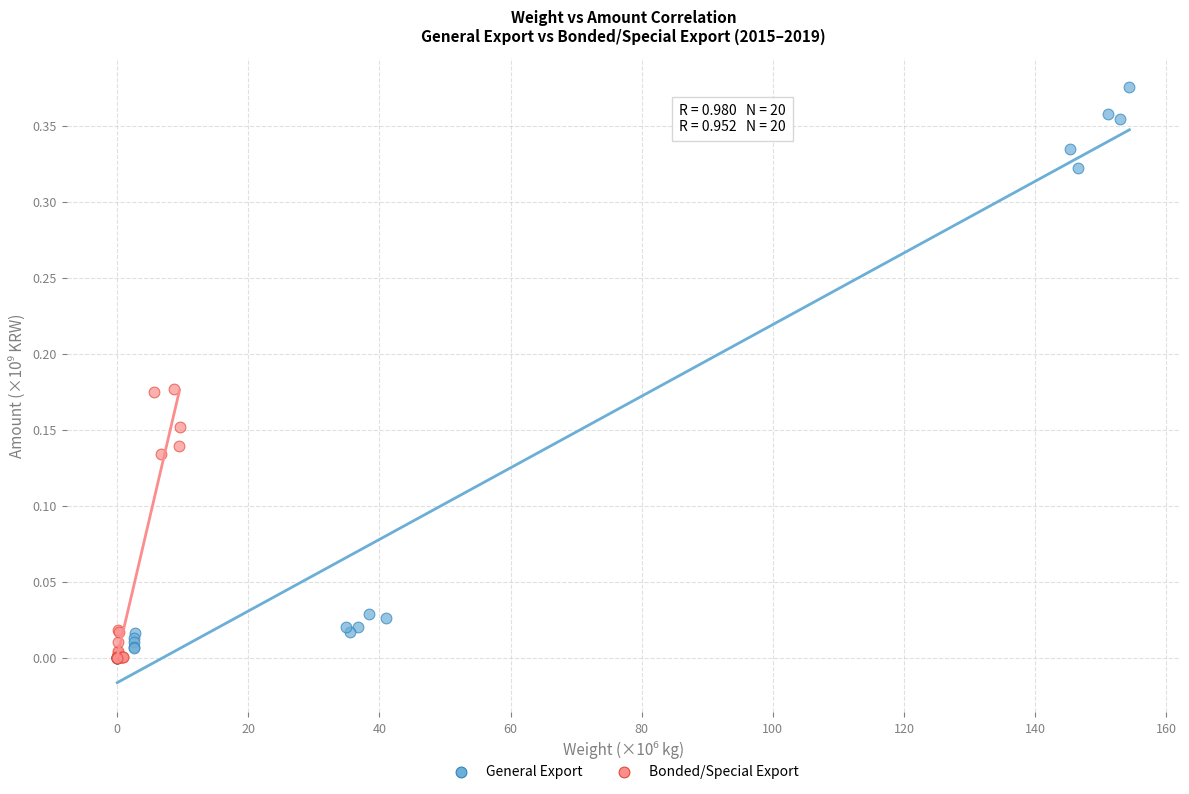

Which series reaches the maximum Y coordinate?

General Export